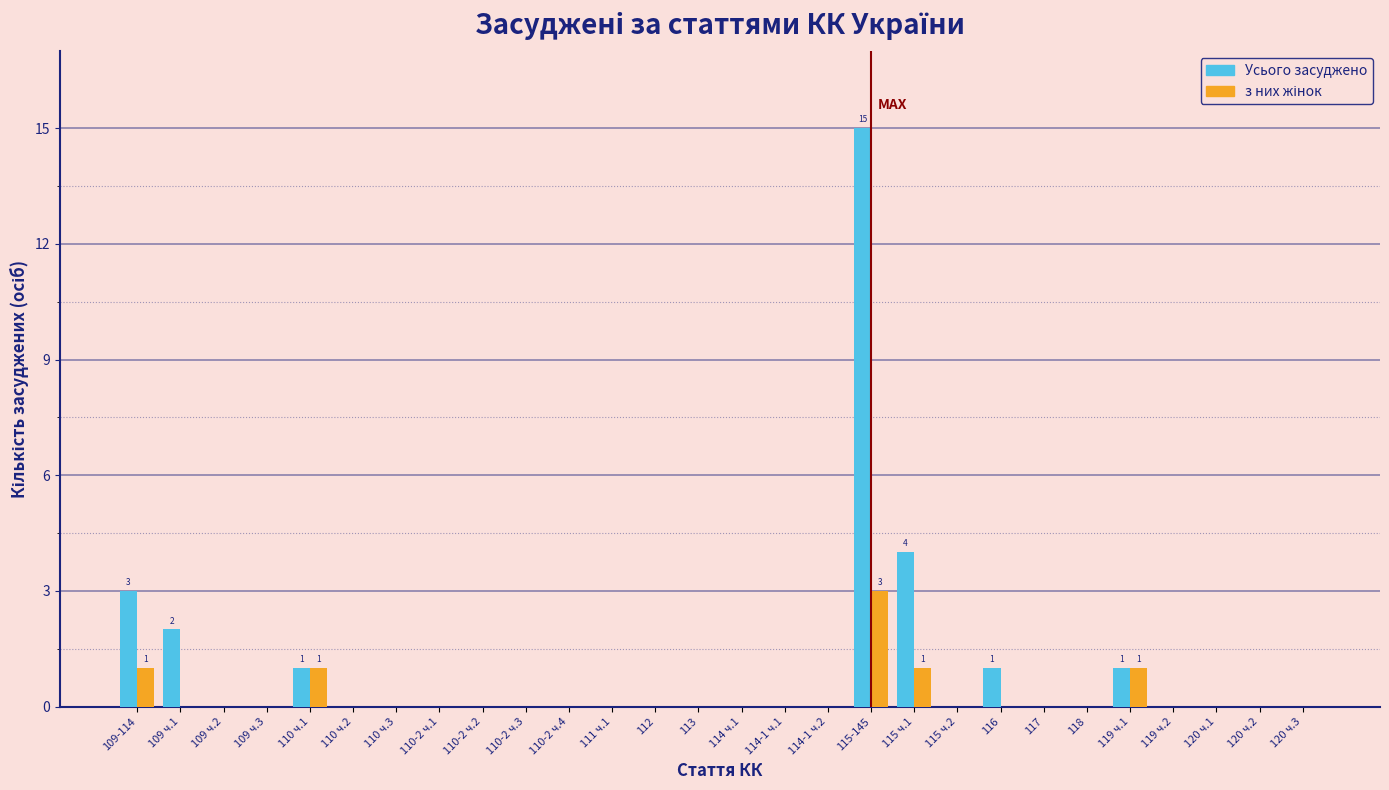

At which label is Усього засуджено closest to 7?

115 ч.1